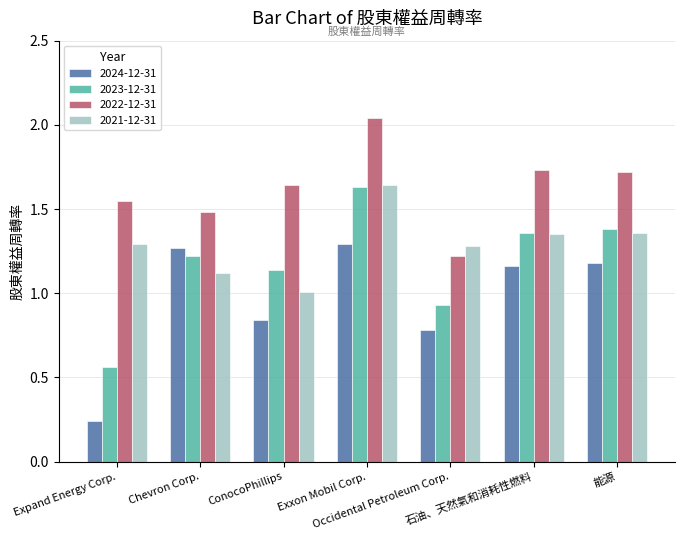

List the series in order of their overall mean, lowest first.

2024-12-31, 2023-12-31, 2021-12-31, 2022-12-31